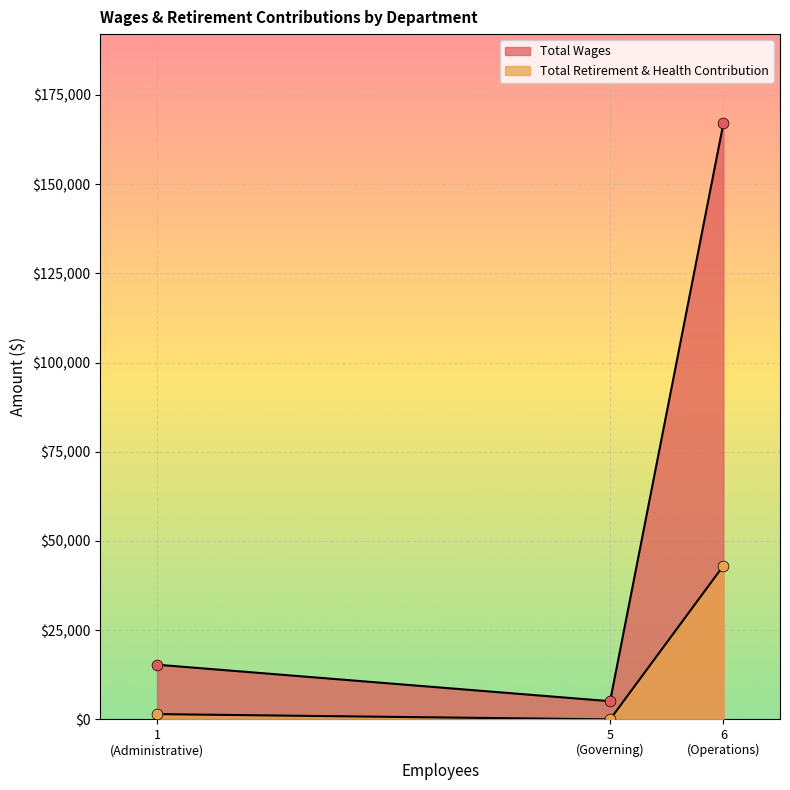

Which series contains the lowest Y value?

Total Retirement & Health Contribution